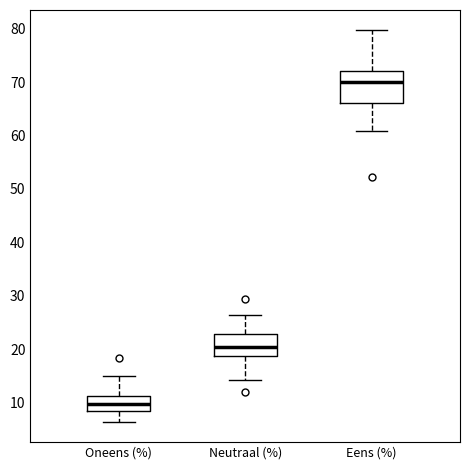

Which box is the tallest, from its lower edge to its upper edge?

Eens (%)